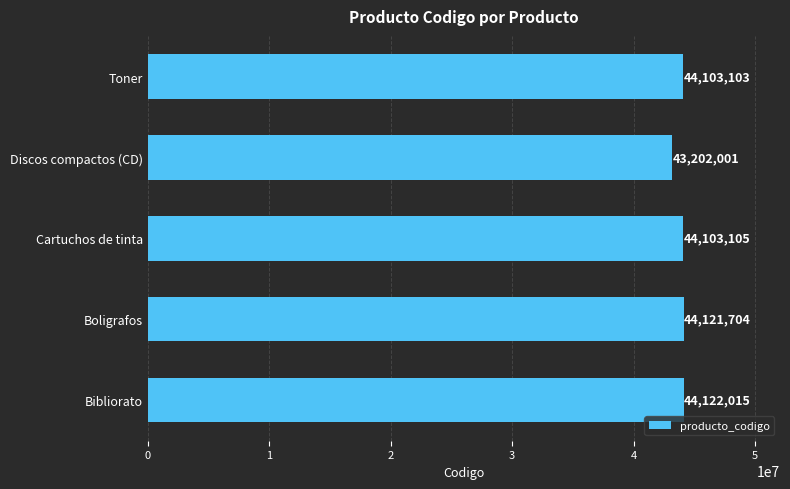

Where is the data nearest to the value 43662008?

Toner